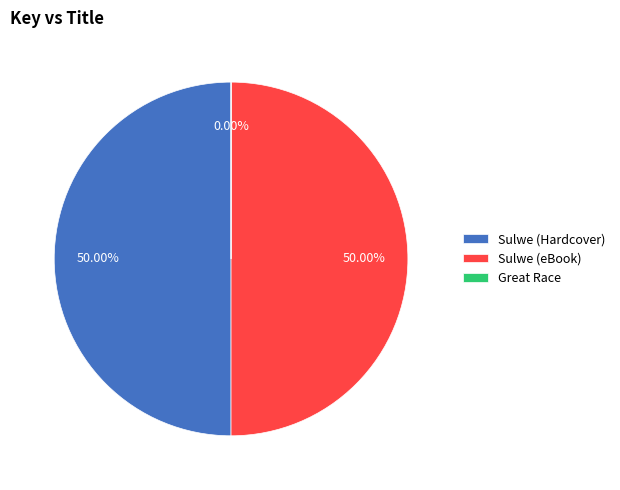

Combined, do Sulwe (Hardcover) and Sulwe (eBook) account for over 50%?

Yes